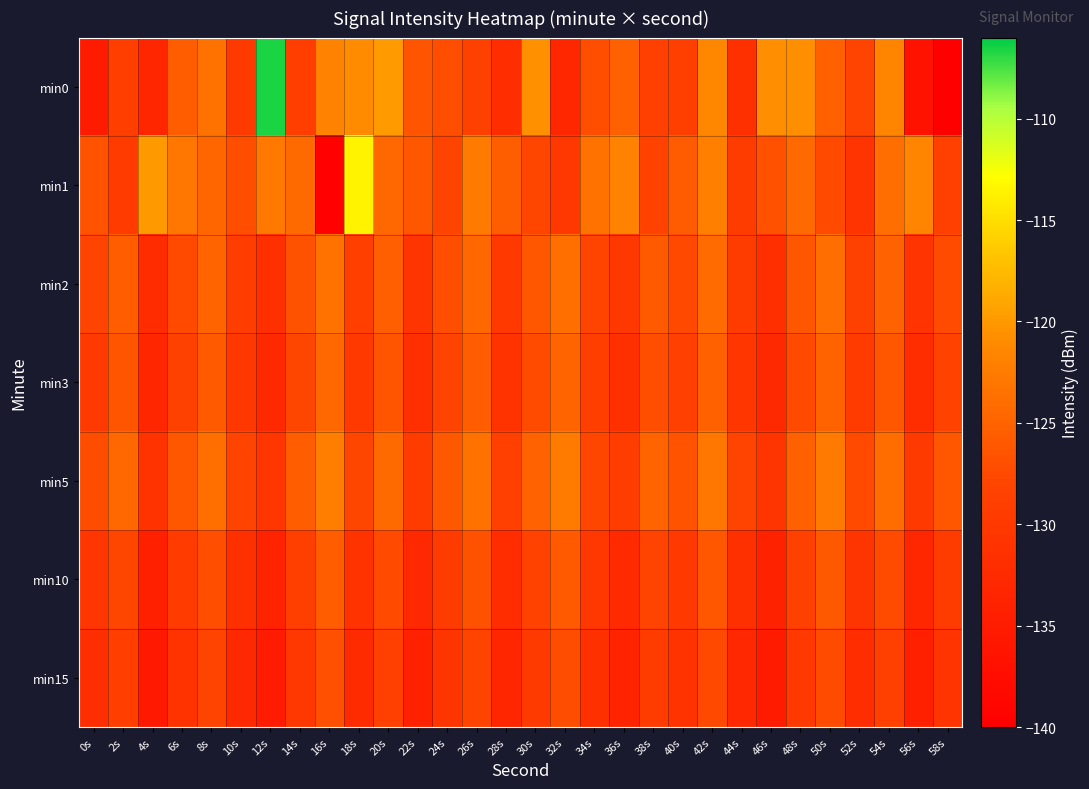

At which category is the sum across all series the highest?

42s